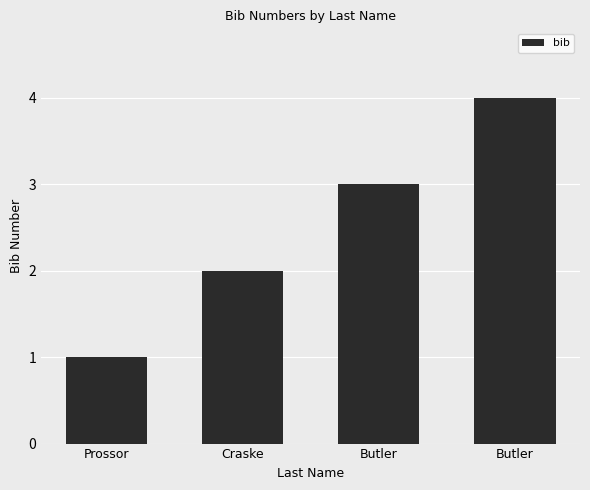

How many values are below 3?

2